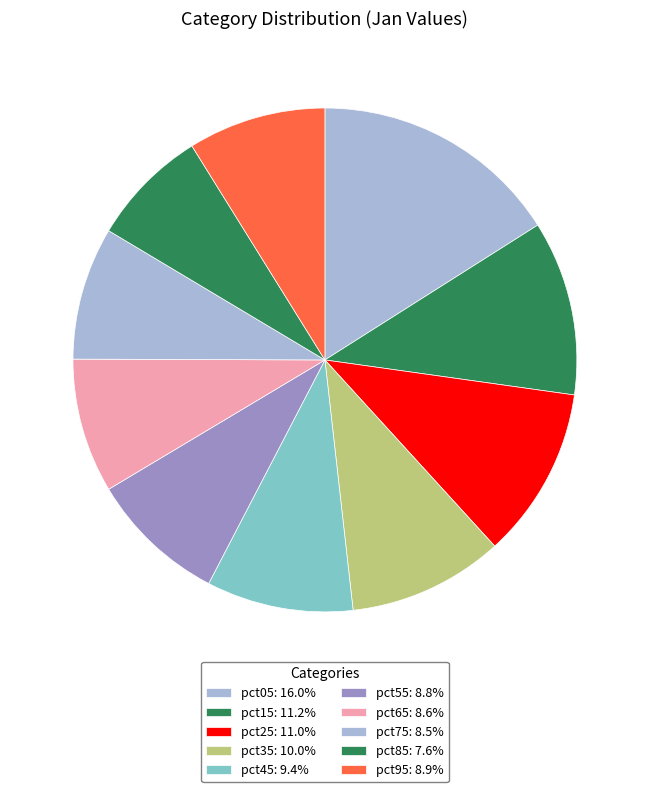

Which category has the biggest portion of the pie?

pct05